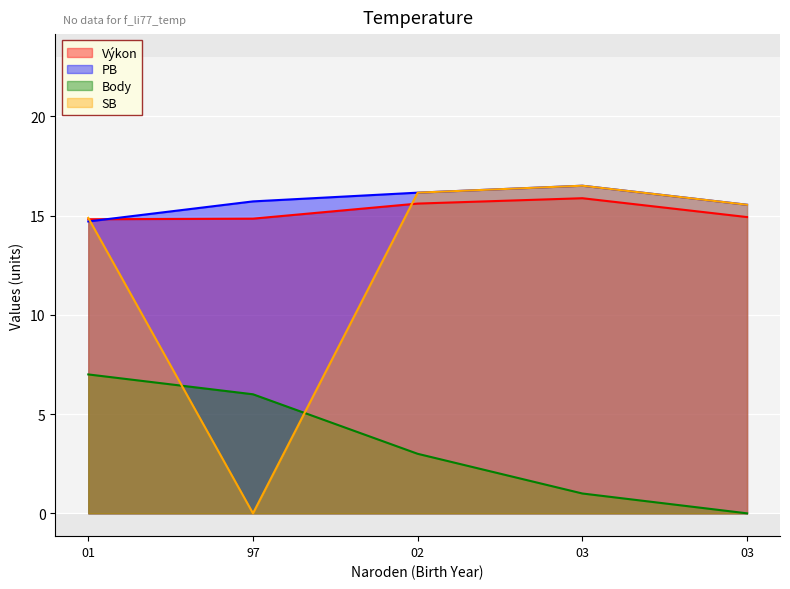

Is it true that SB equals 16.2 at 02?

True